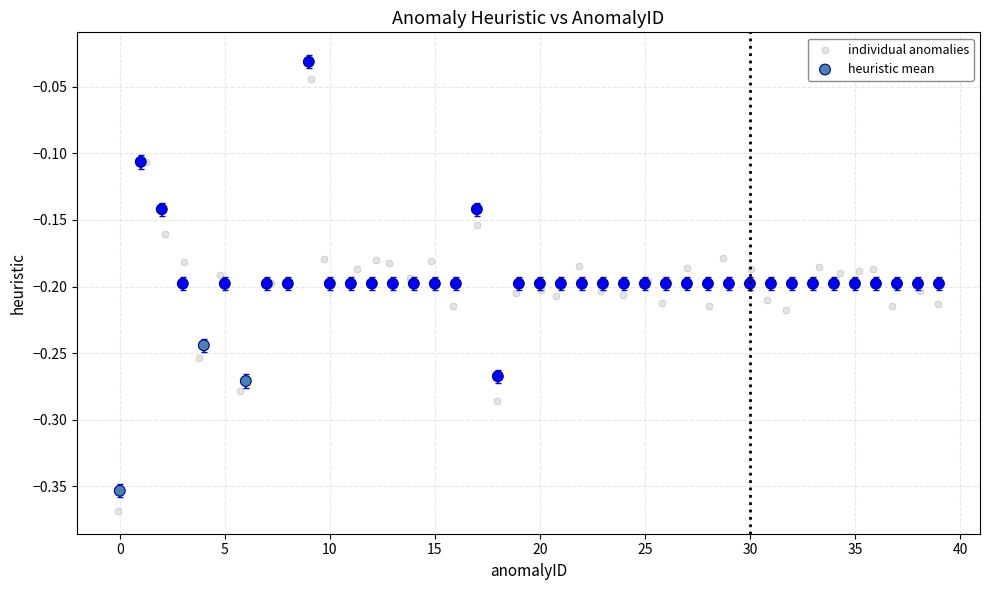

Which series reaches the minimum Y coordinate?

individual anomalies